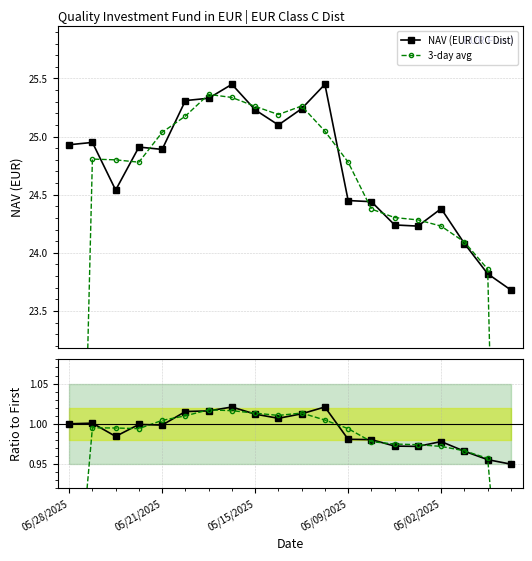

How many data points in NAV (EUR Cl C Dist) are above 24?

18